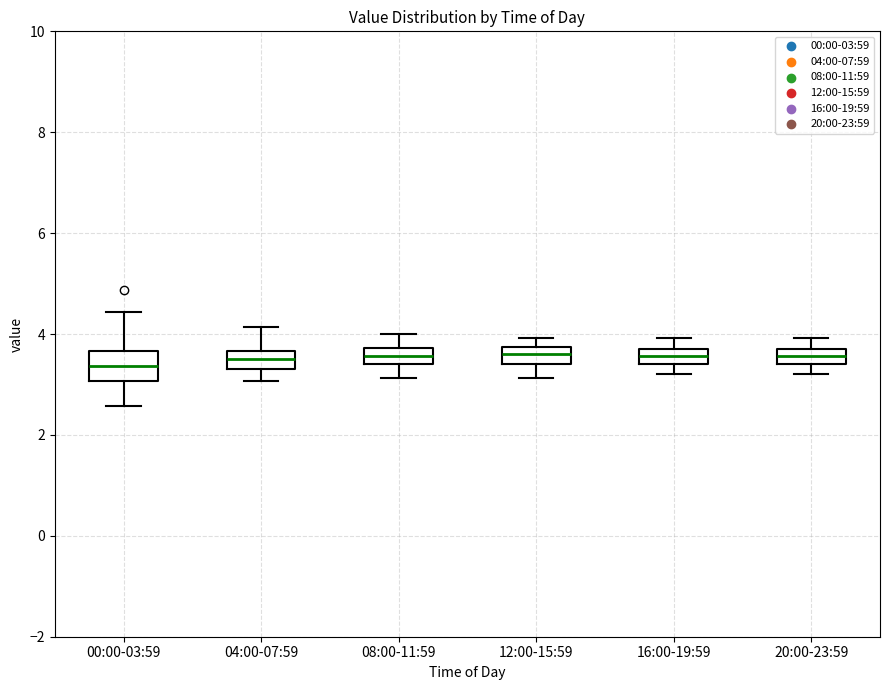

Reading left to right, read every box against the y-axis: the position of its median line, the range the box covers, and the ends of its whiskers. The values are not printed on the chart, so give them approximately, as read against the axis.

00:00-03:59: median 3.4, box 3.0 to 3.6, whiskers 2.6 to 4.4
04:00-07:59: median 3.6 (inside the box), box 3.4 to 3.6, whiskers 3.0 to 4.2
08:00-11:59: median 3.6, box 3.4 to 3.8, whiskers 3.2 to 4.0
12:00-15:59: median 3.6, box 3.4 to 3.8, whiskers 3.2 to 4.0
16:00-19:59: median 3.6, box 3.4 to 3.8, whiskers 3.2 to 4.0
20:00-23:59: median 3.6, box 3.4 to 3.8, whiskers 3.2 to 4.0